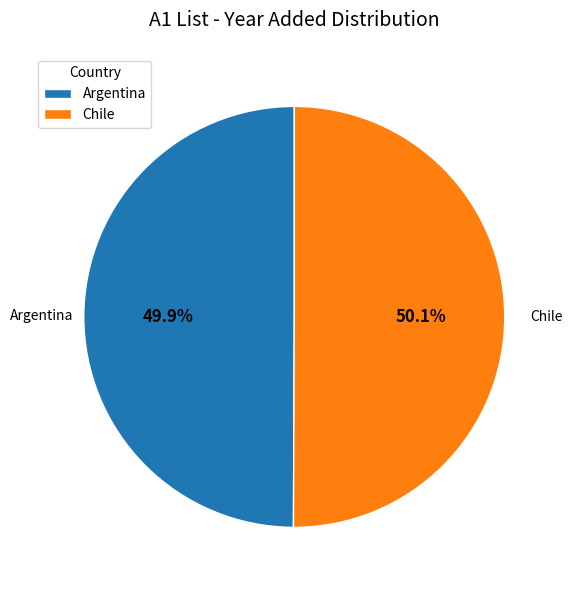

What is the ratio of the value at Argentina to the value at Chile?

1.0